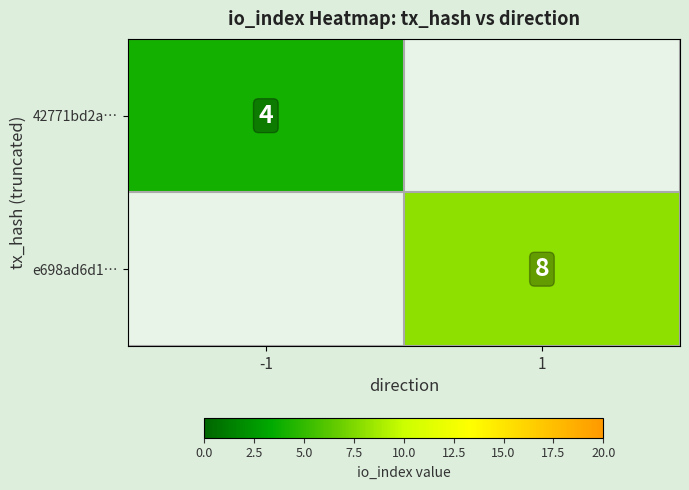

The e698ad6d1… series shows 4 at 1. True or false?

False